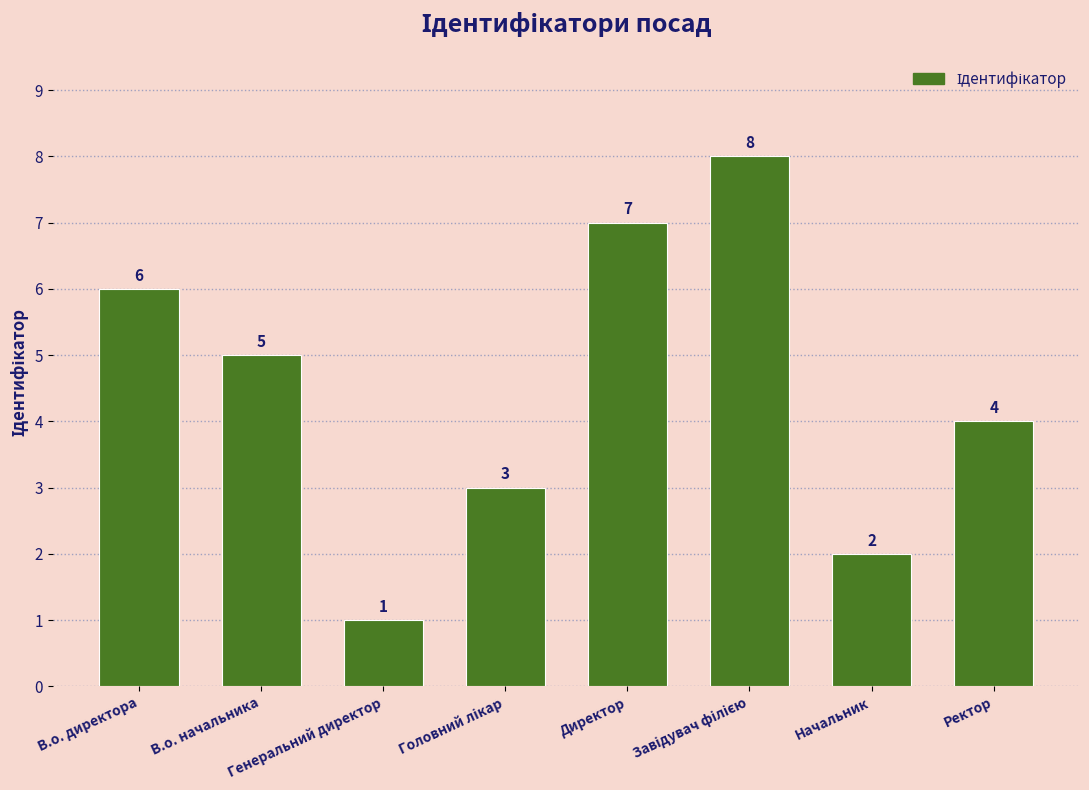

Count the values in the range 3 to 7.

5